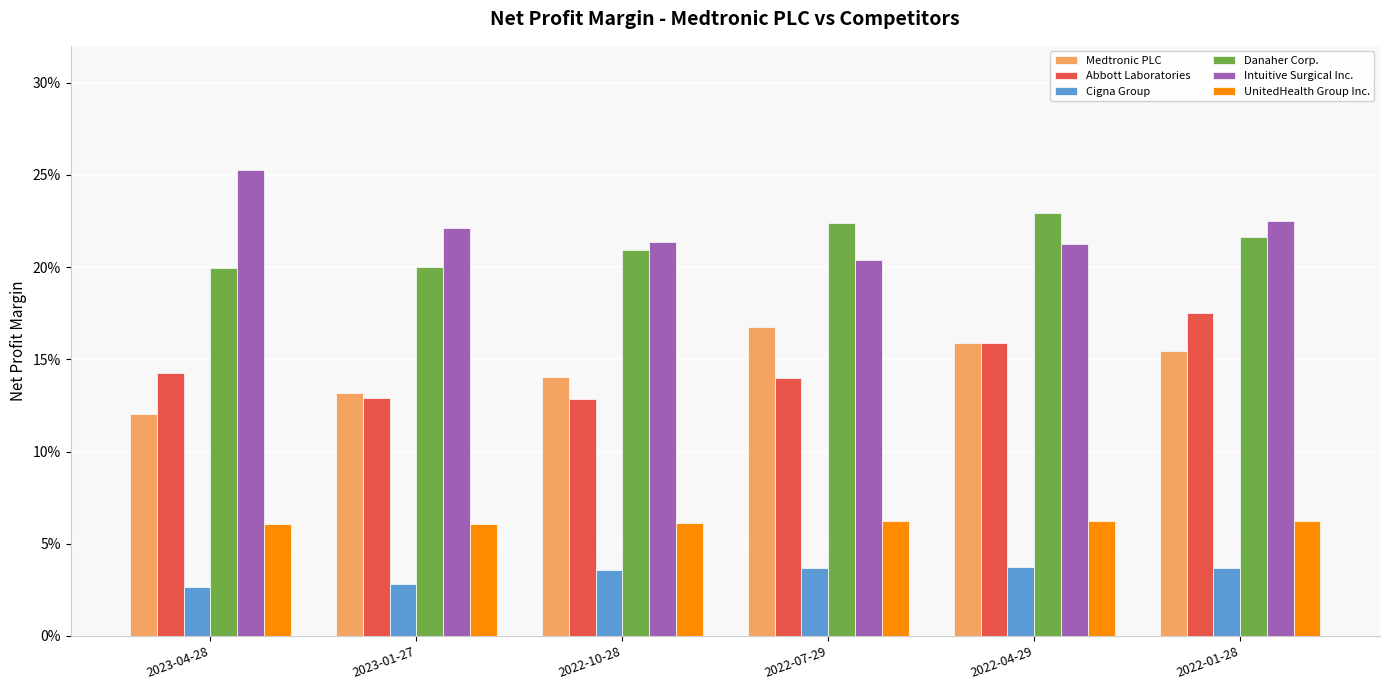

Reading right to left, transcribe all the data shown in this chart.

Medtronic PLC: 0.2	0.2	0.2	0.1	0.1	0.1
Abbott Laboratories: 0.2	0.2	0.1	0.1	0.1	0.1
Cigna Group: 0.0	0.0	0.0	0.0	0.0	0.0
Danaher Corp.: 0.2	0.2	0.2	0.2	0.2	0.2
Intuitive Surgical Inc.: 0.2	0.2	0.2	0.2	0.2	0.3
UnitedHealth Group Inc.: 0.1	0.1	0.1	0.1	0.1	0.1